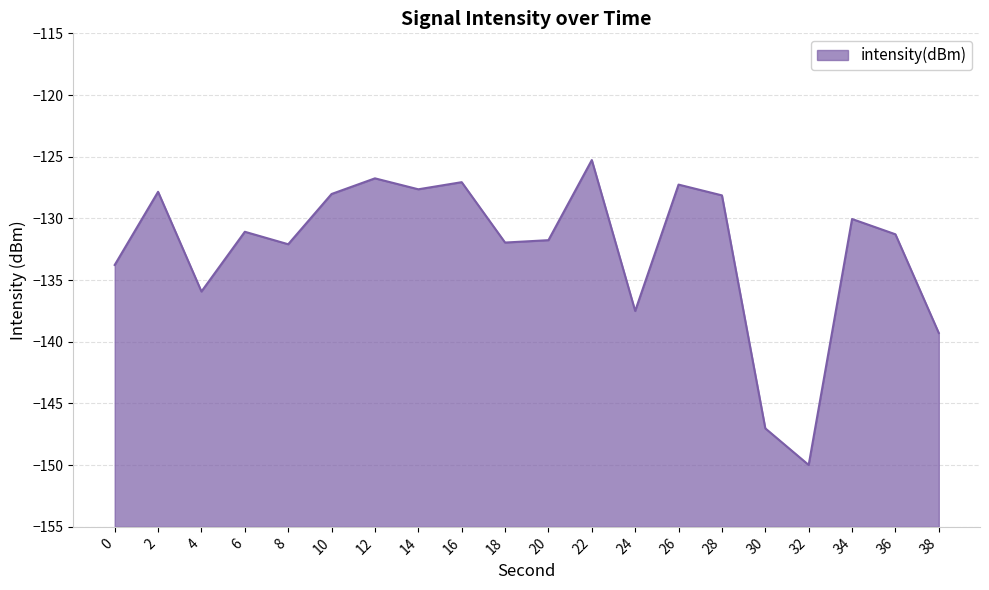

What is the smallest value displayed?

-150.0